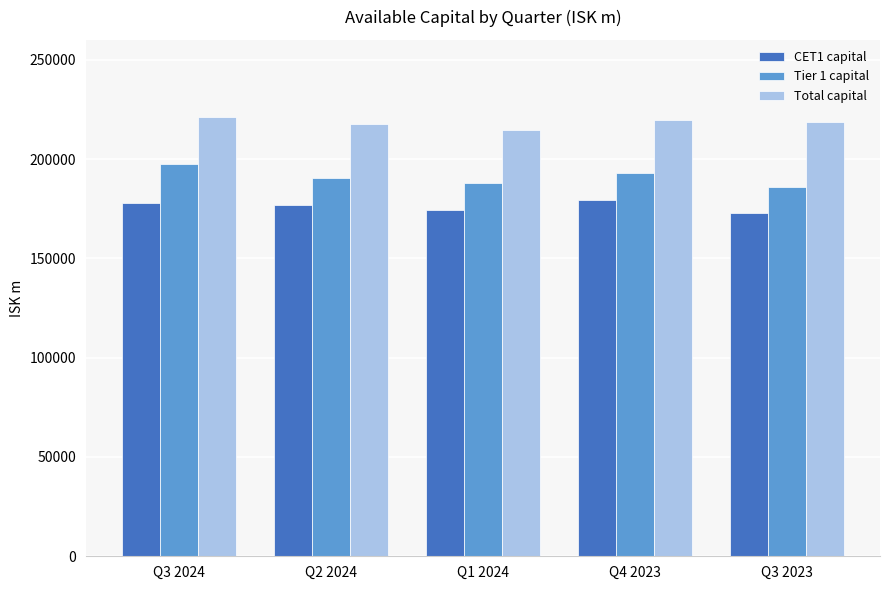

What is the difference between the highest and lowest values at Q1 2024?

40395